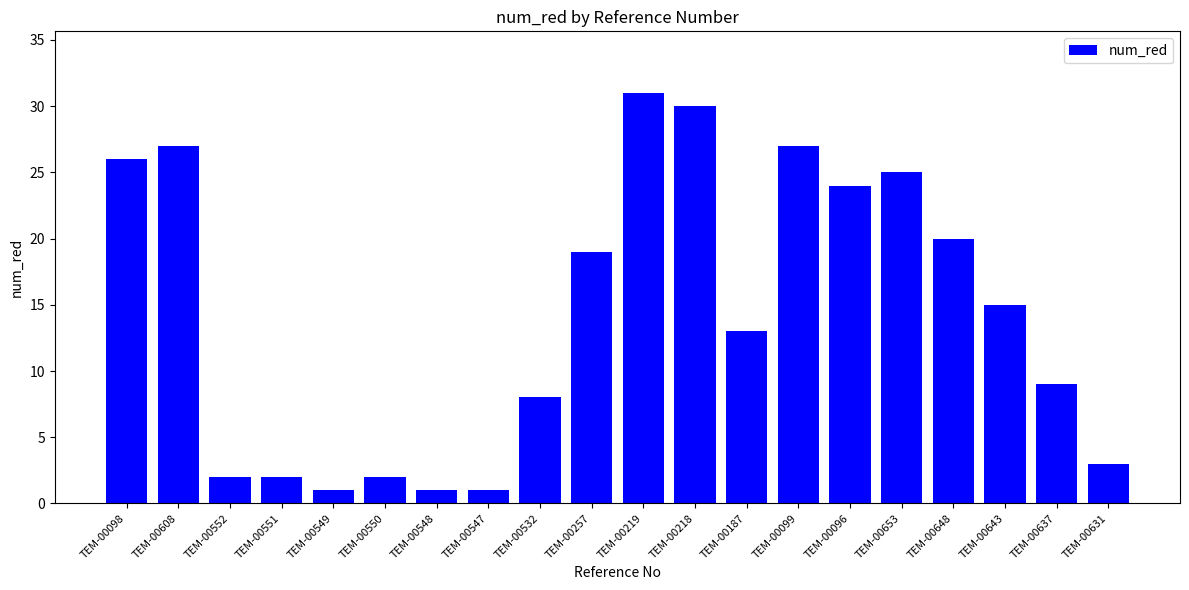

Which has a higher value, TEM-00631 or TEM-00548?

TEM-00631